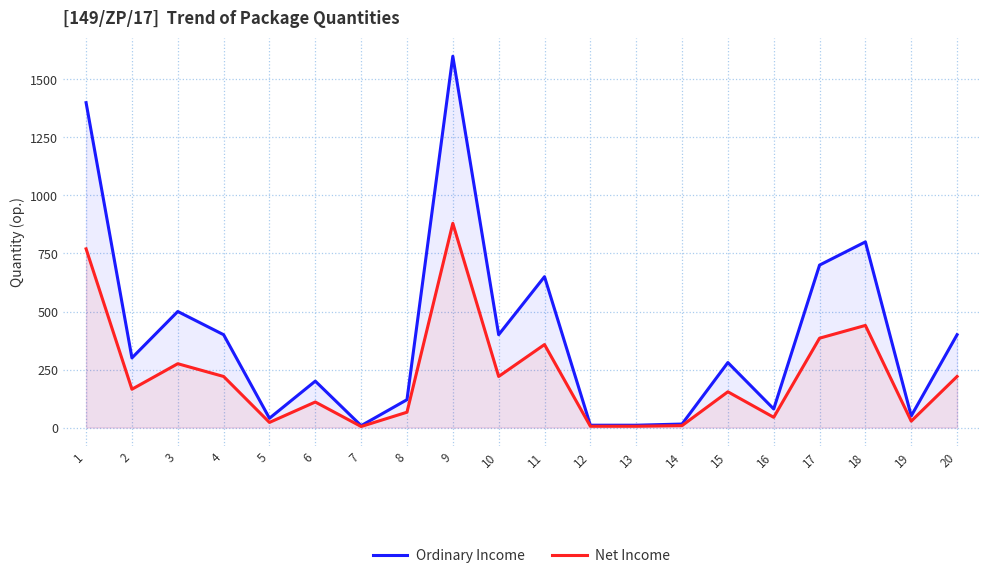

How many lines are shown in the chart?

2